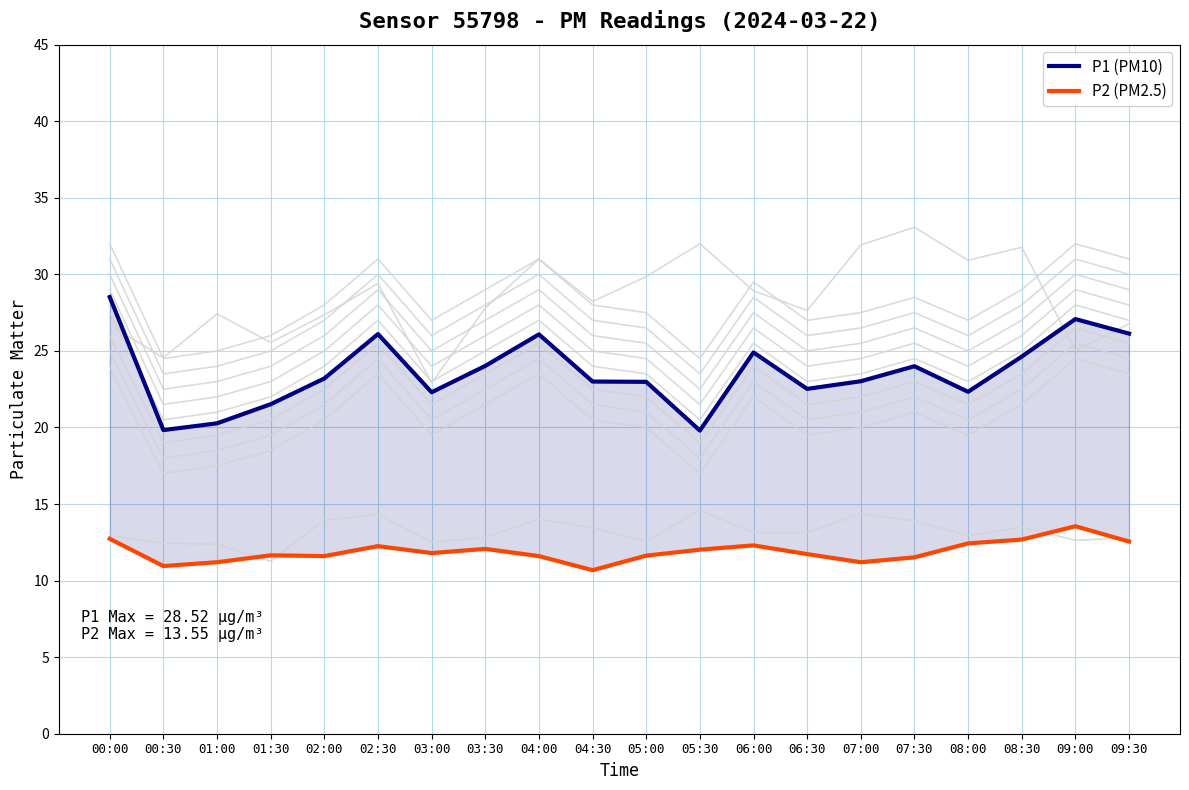

List the series in order of their peak value, lowest first.

P2 (PM2.5), P1 (PM10)